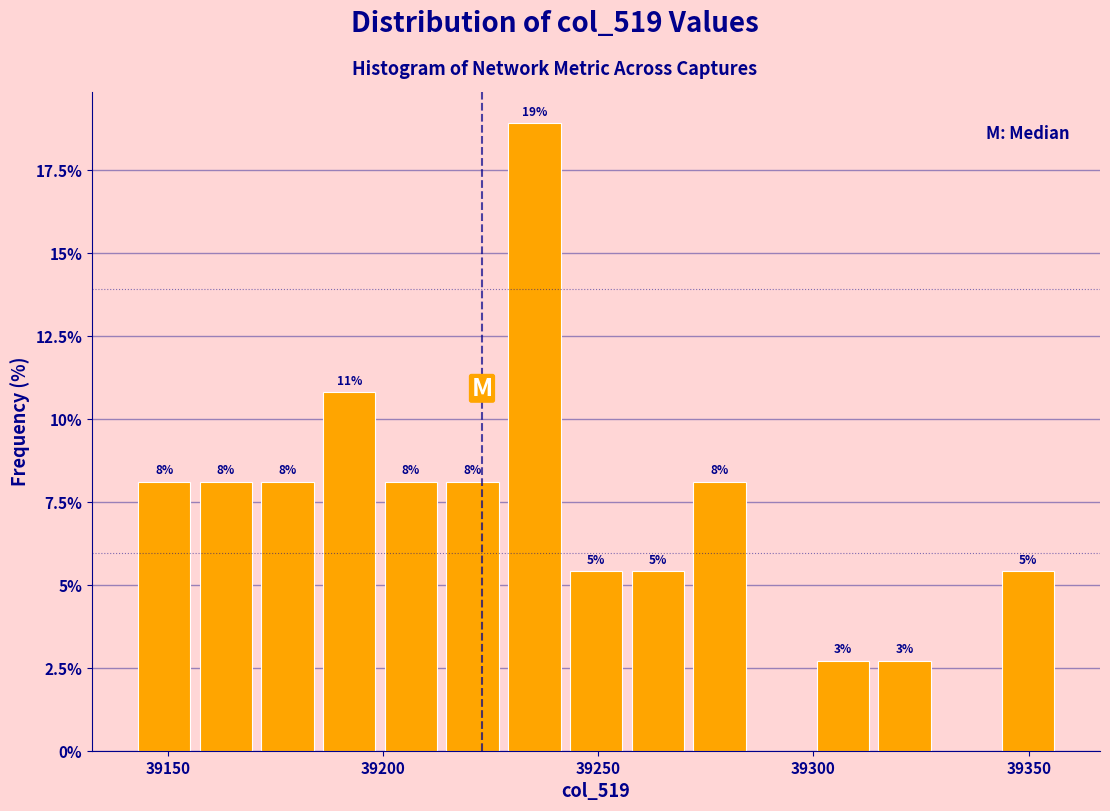

Read against the x-axis, roughly where is the centre of the tallest bar?

39235